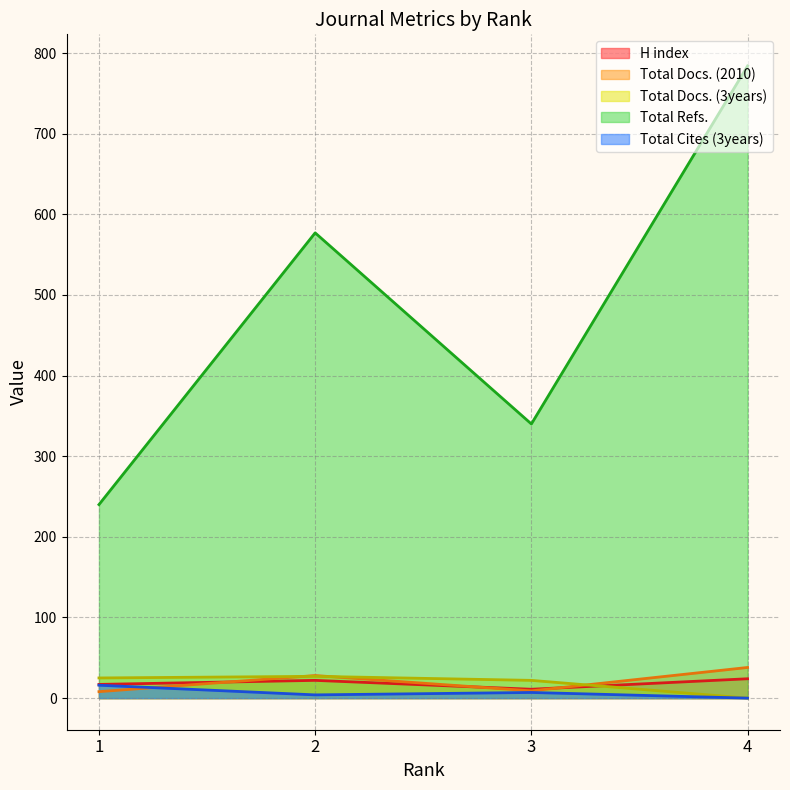

What are all the series names shown in the legend?

H index, Total Docs. (2010), Total Docs. (3years), Total Refs., Total Cites (3years)